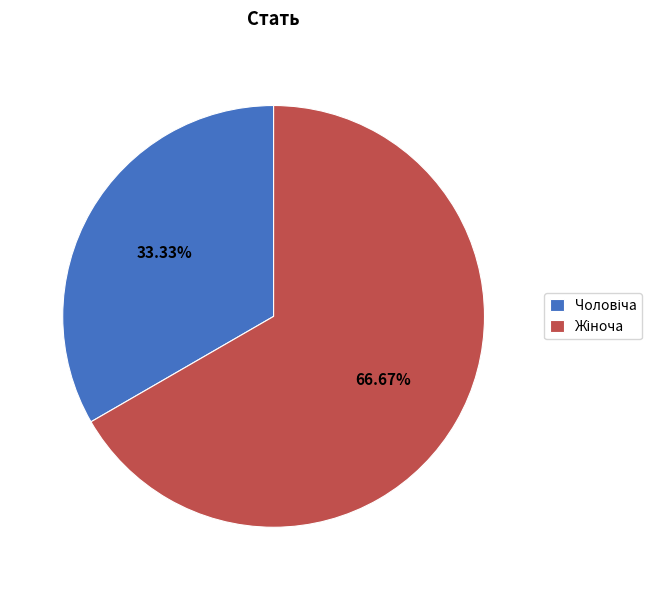

Is there any slice that represents more than half of the pie?

Yes